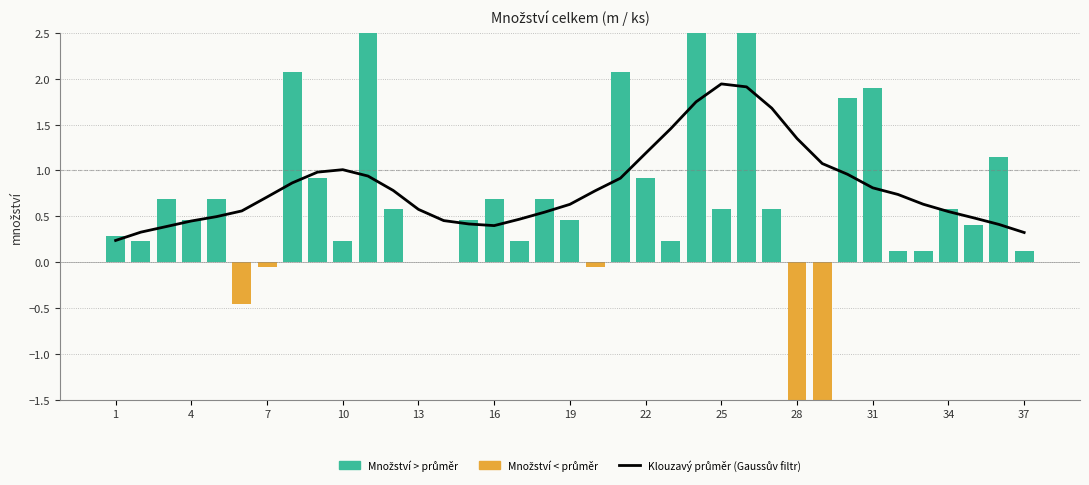

At how many categories does at least one series exceed 2?

5